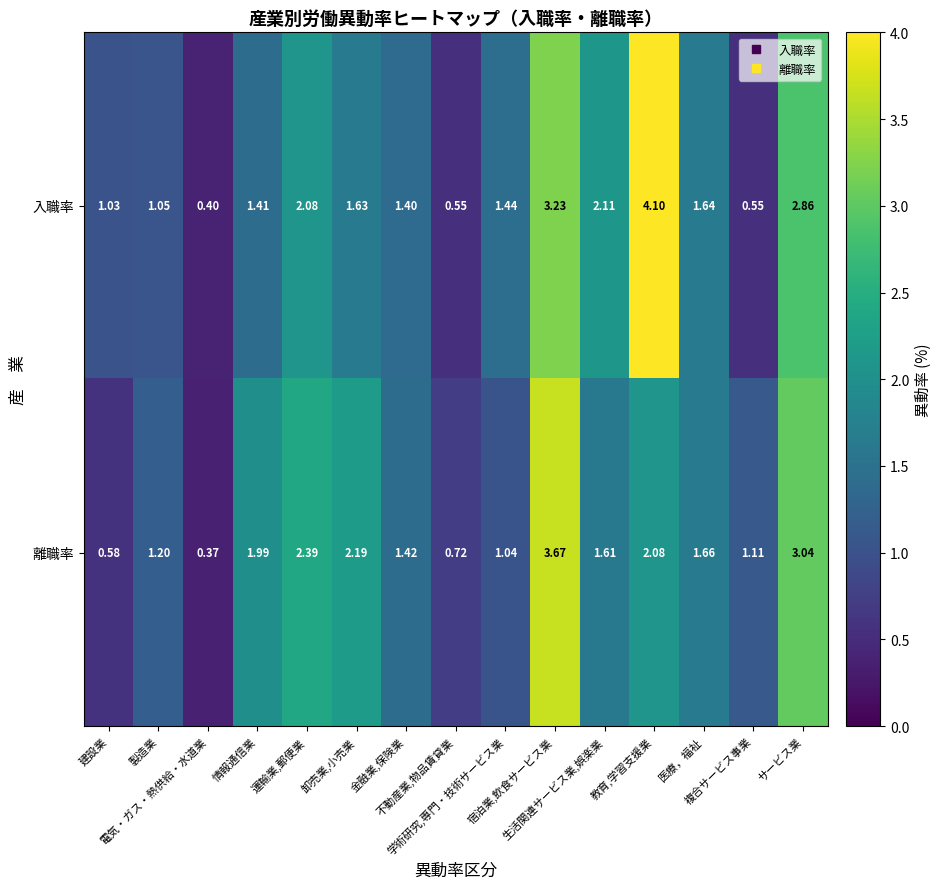

Which series has the largest range (max minus min)?

入職率